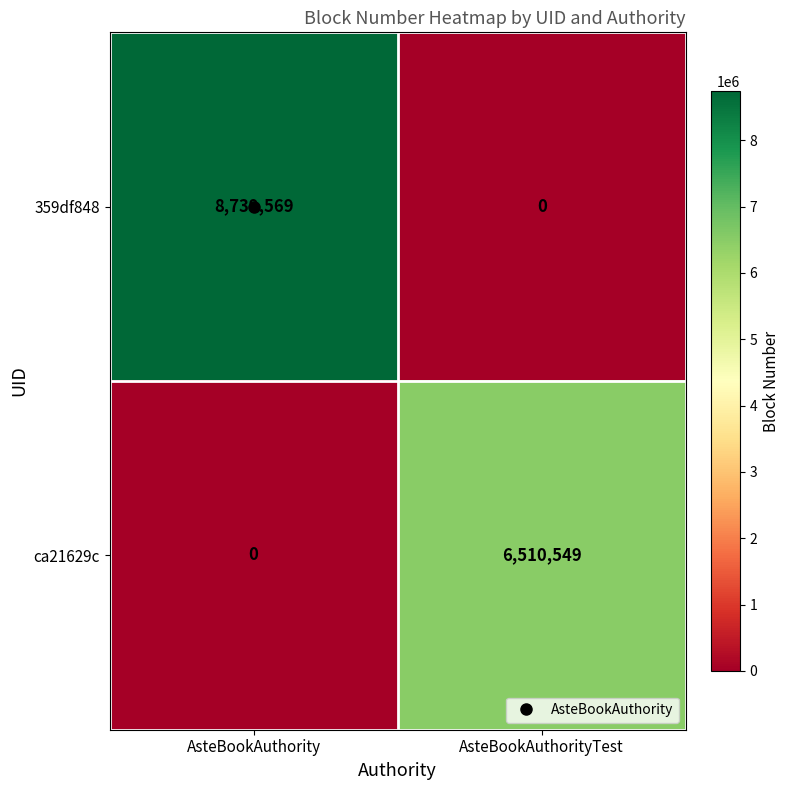

Rank the series by their maximum value, from highest to lowest.

359df848, ca21629c